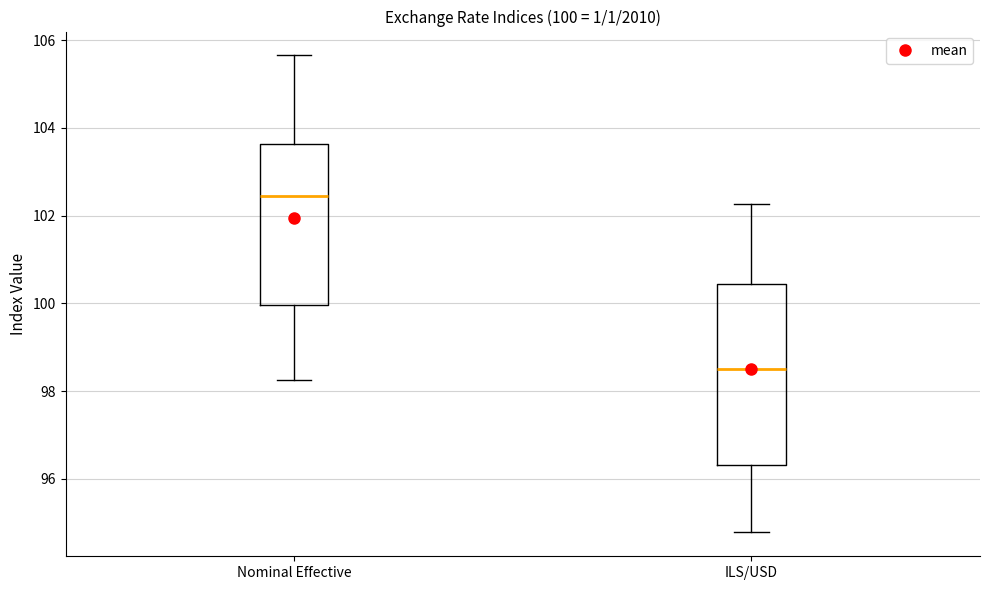

Which box is the tallest, from its lower edge to its upper edge?

ILS/USD